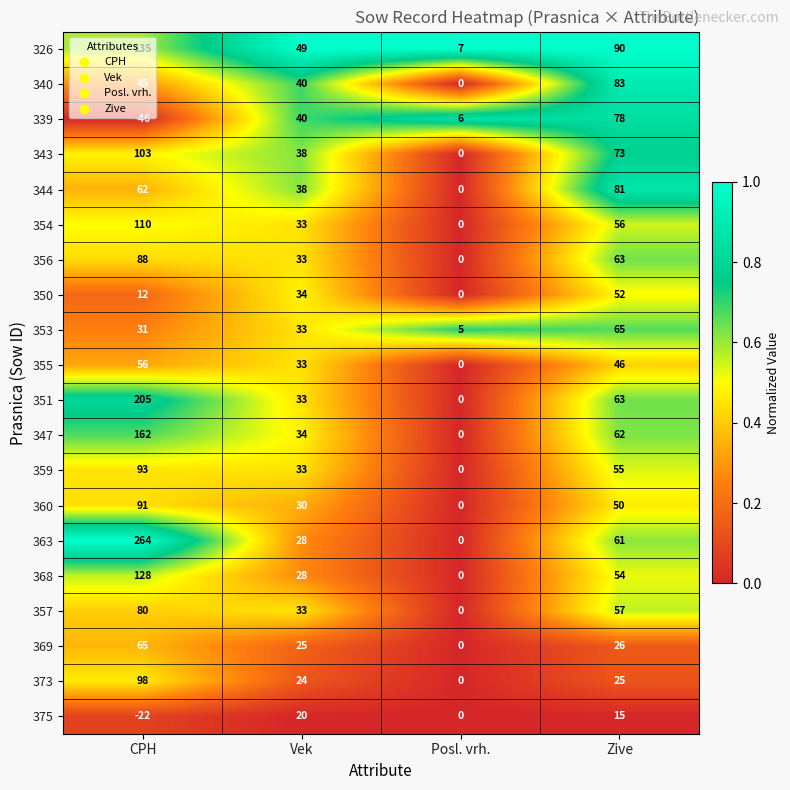

What is the sum of the 355 values at CPH and Zive?

102